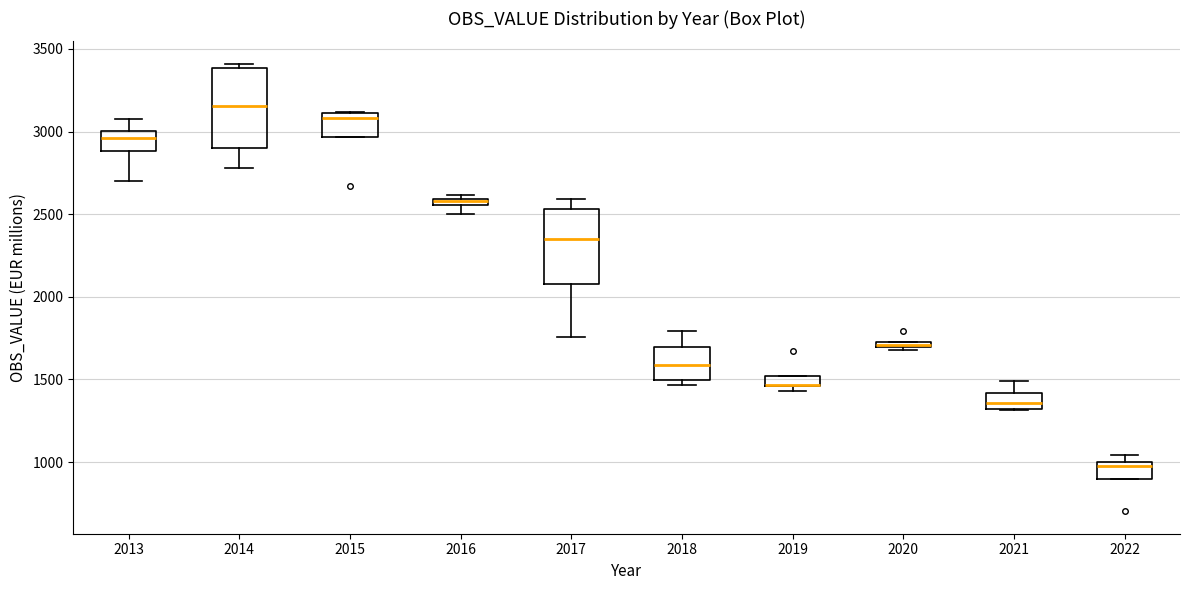

Where does the median line of the box at x = 2018 sit on the y-axis? The values are not printed on the chart, so give them approximately, as read against the axis.

1600